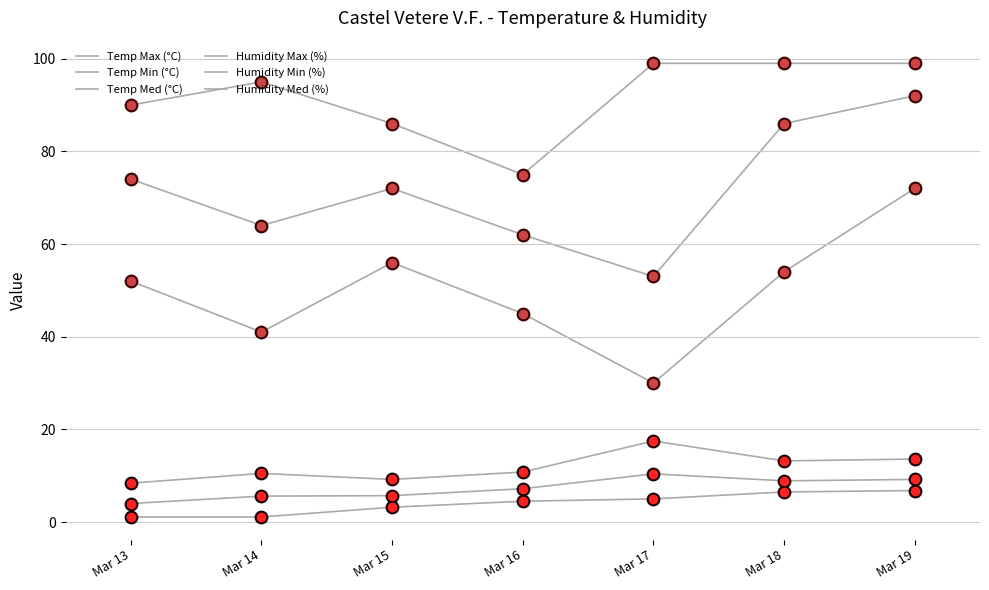

Does the chart have visible grid lines?

Yes